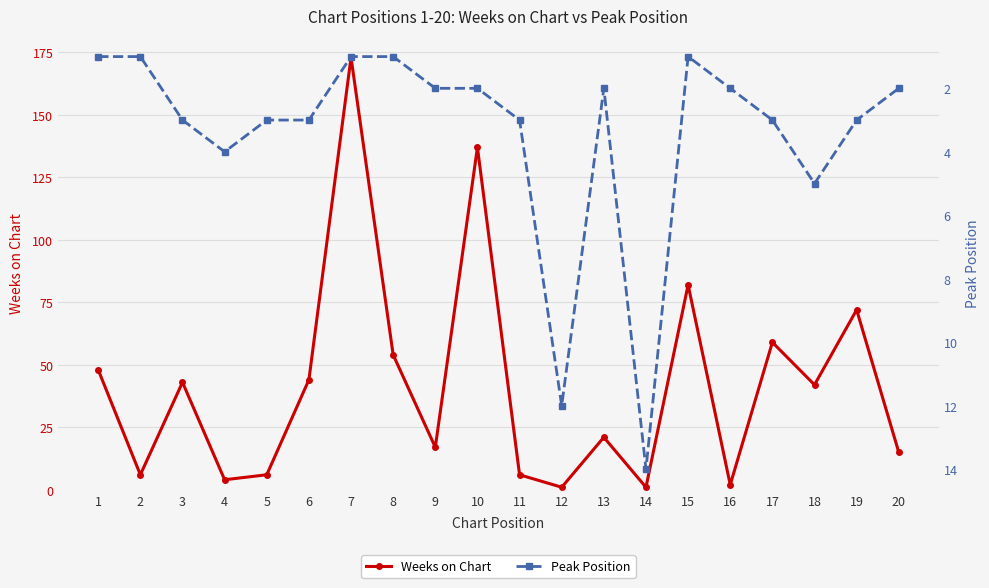

What are all the series names shown in the legend?

Weeks on Chart, Peak Position